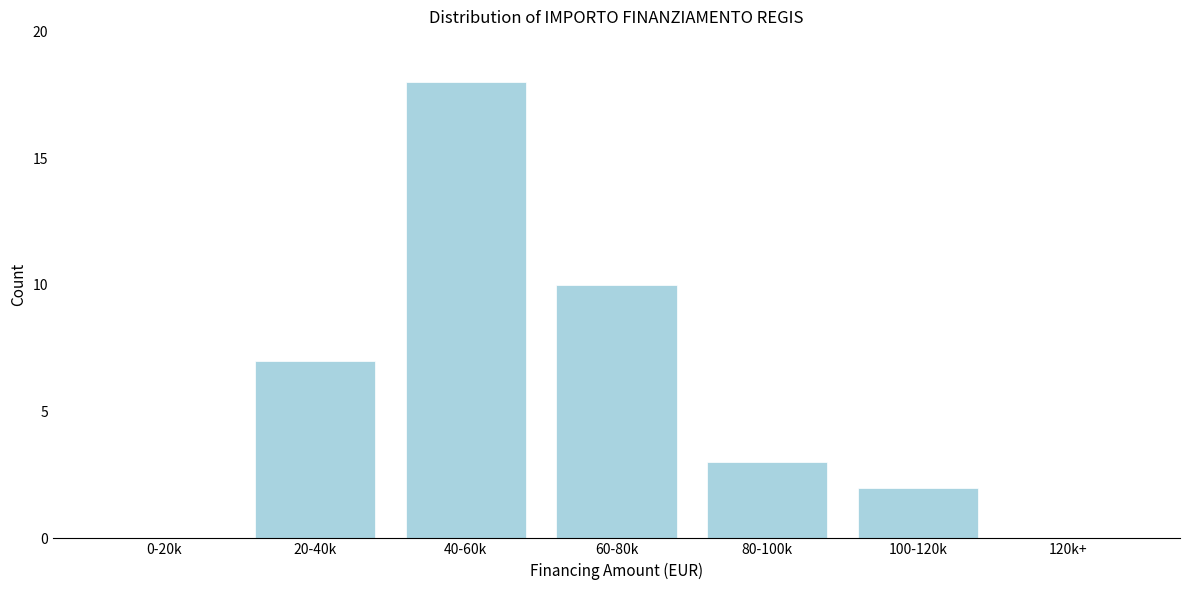

Reading left to right, extract all data points from this chart.

0-20k=0	20-40k=7	40-60k=18	60-80k=10	80-100k=3	100-120k=2	120k+=0